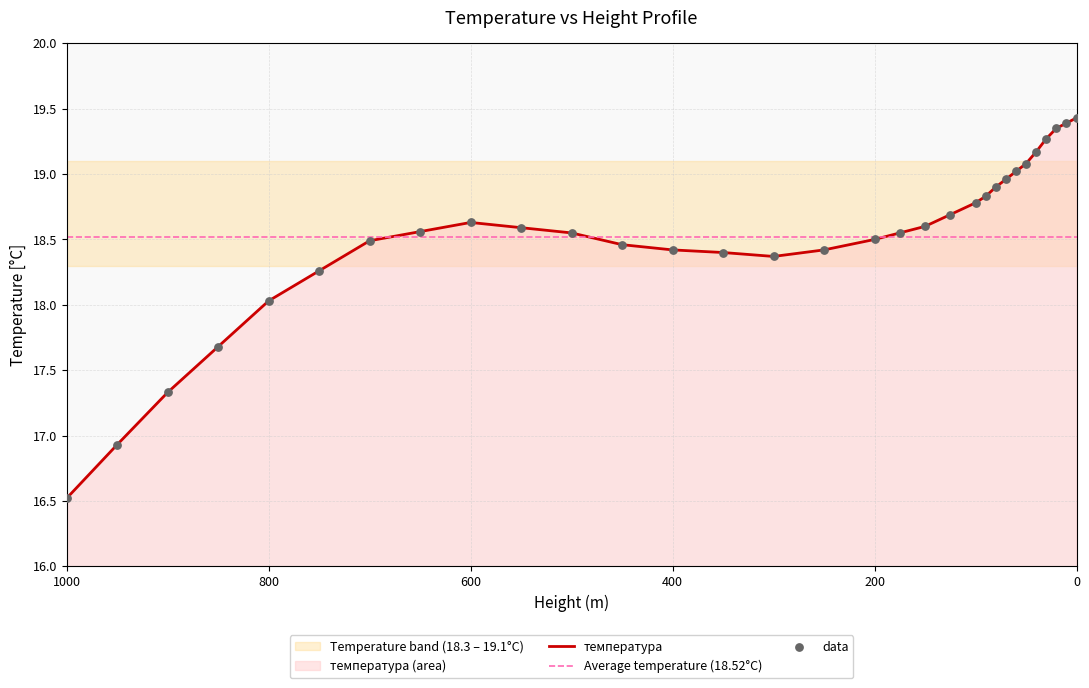

What is the ratio of the value at 600 to the value at 150?

1.0